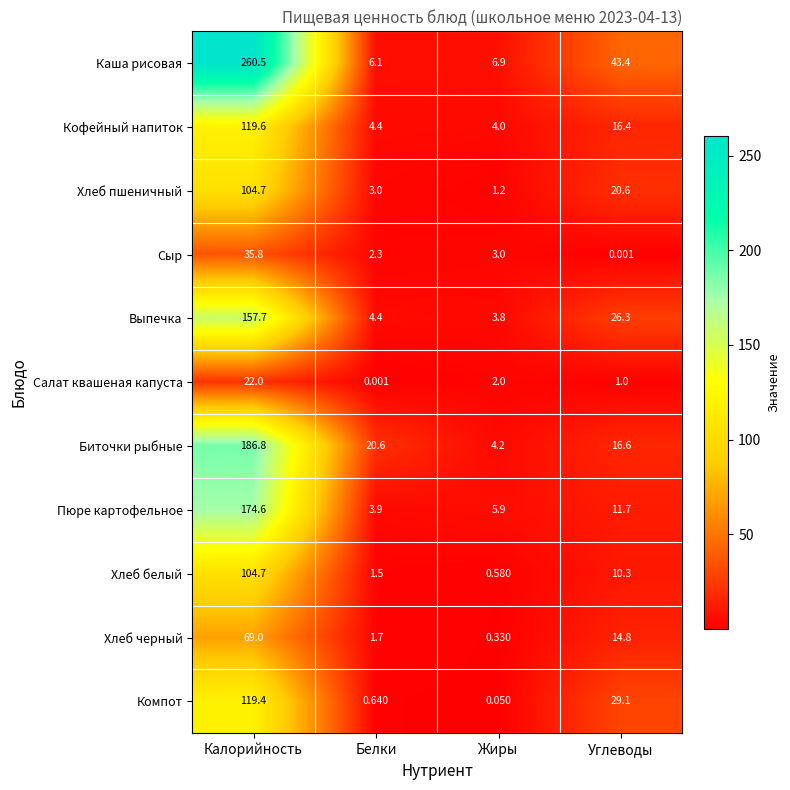

At which category does the chart reach its peak across all series?

Калорийность